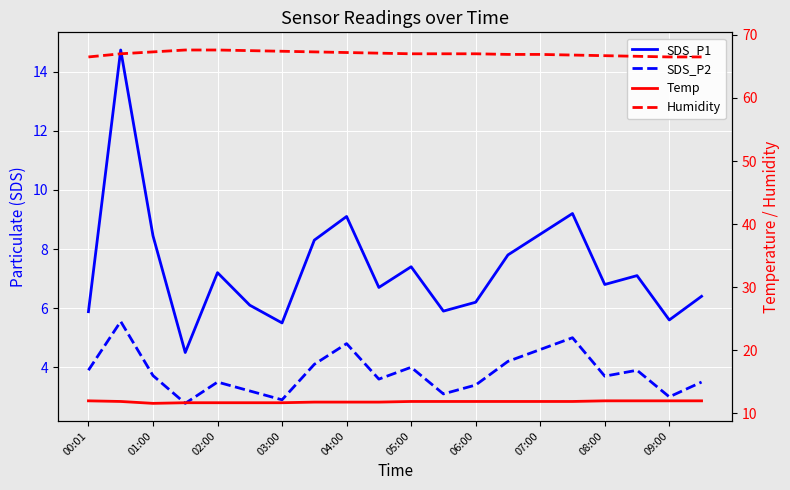

The value of SDS_P1 at 11 is 3.4. True or false?

False